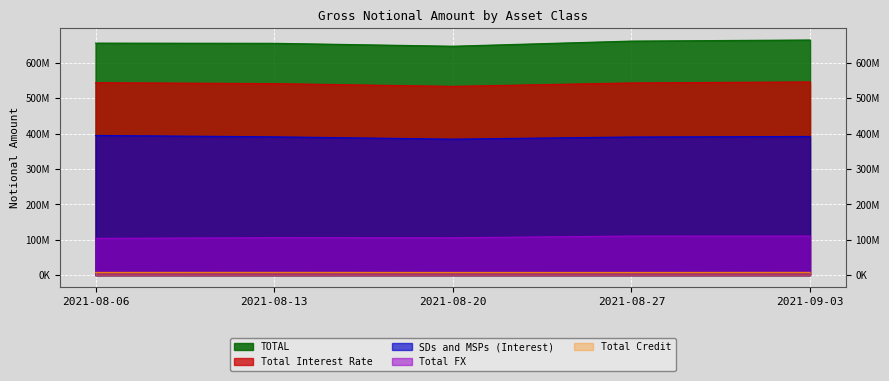

What is the difference between the maximum and minimum values in the TOTAL series?

17608973